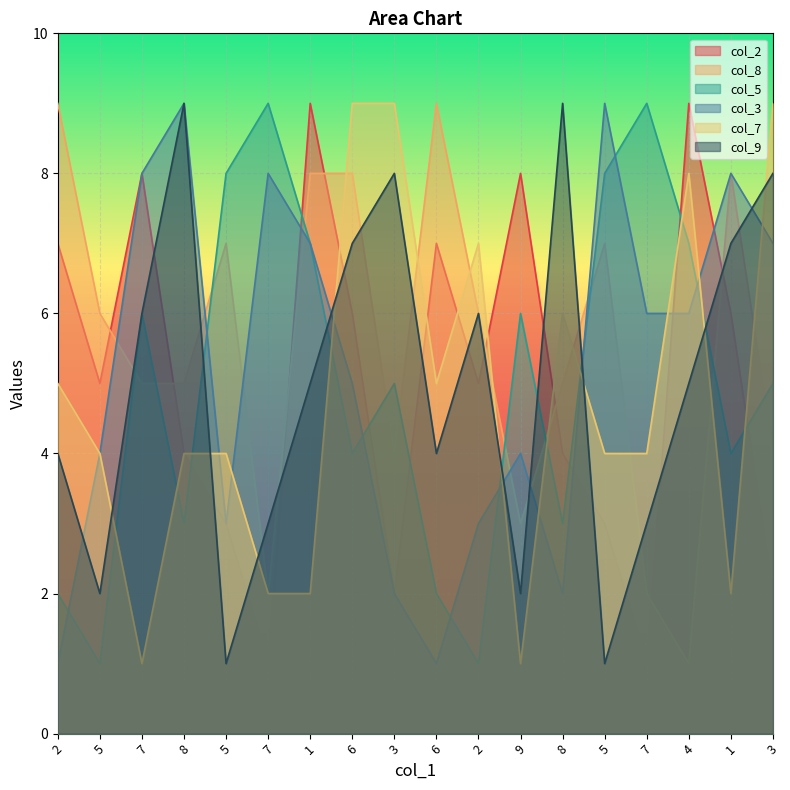

What are all the series names shown in the legend?

col_2, col_8, col_5, col_3, col_7, col_9